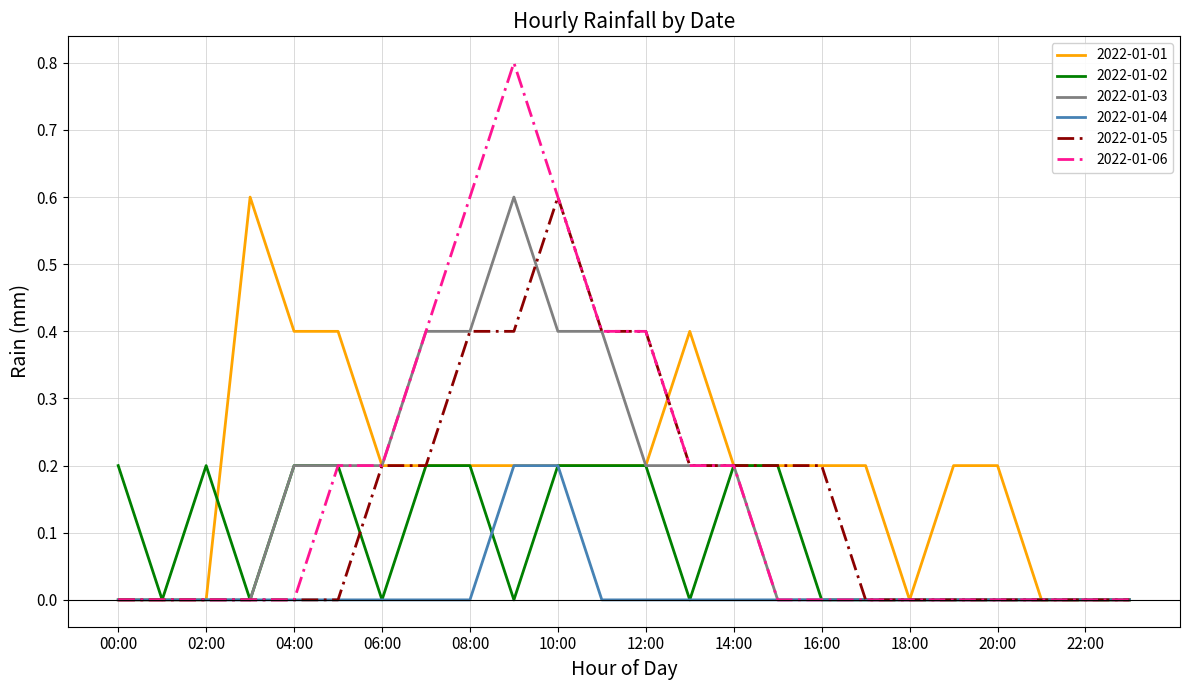

What is the maximum value shown in the chart?

0.8